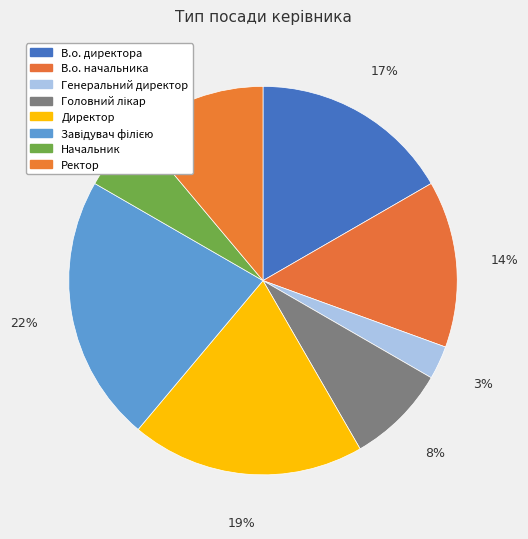

What percentage is the В.о. директора slice, to the nearest percent?

17%